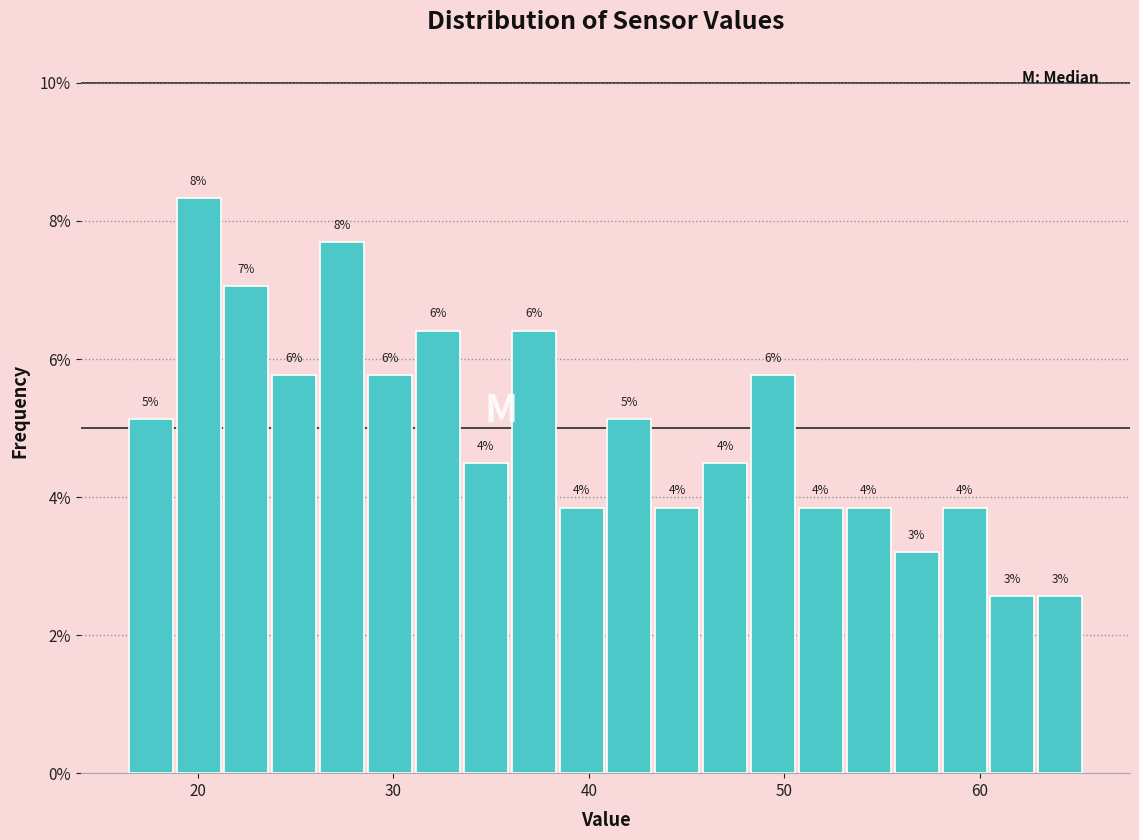

Read against the x-axis, roughly where is the centre of the tallest bar?

20